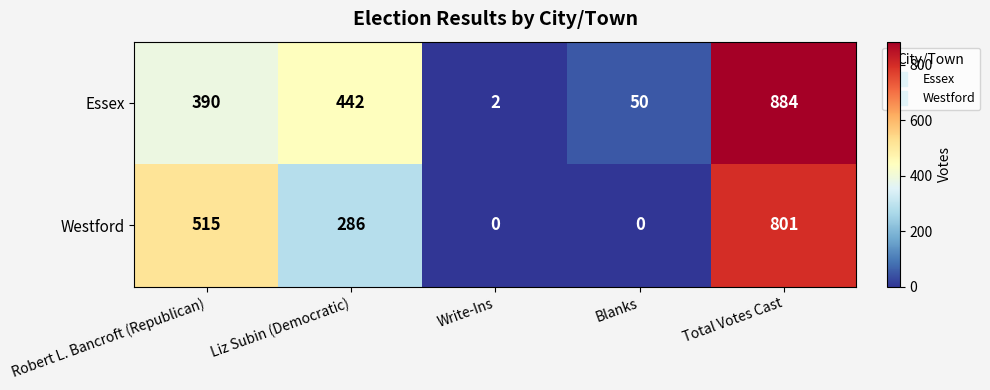

The Westford series shows 702 at Robert L. Bancroft (Republican). True or false?

False